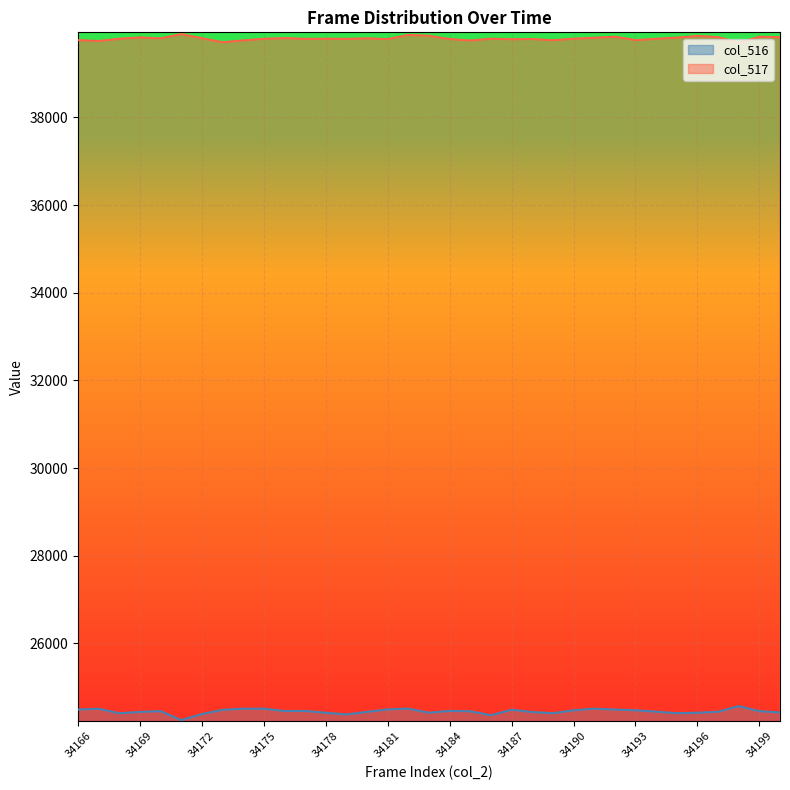

True or false: the data shows 24490 at 34192.

True